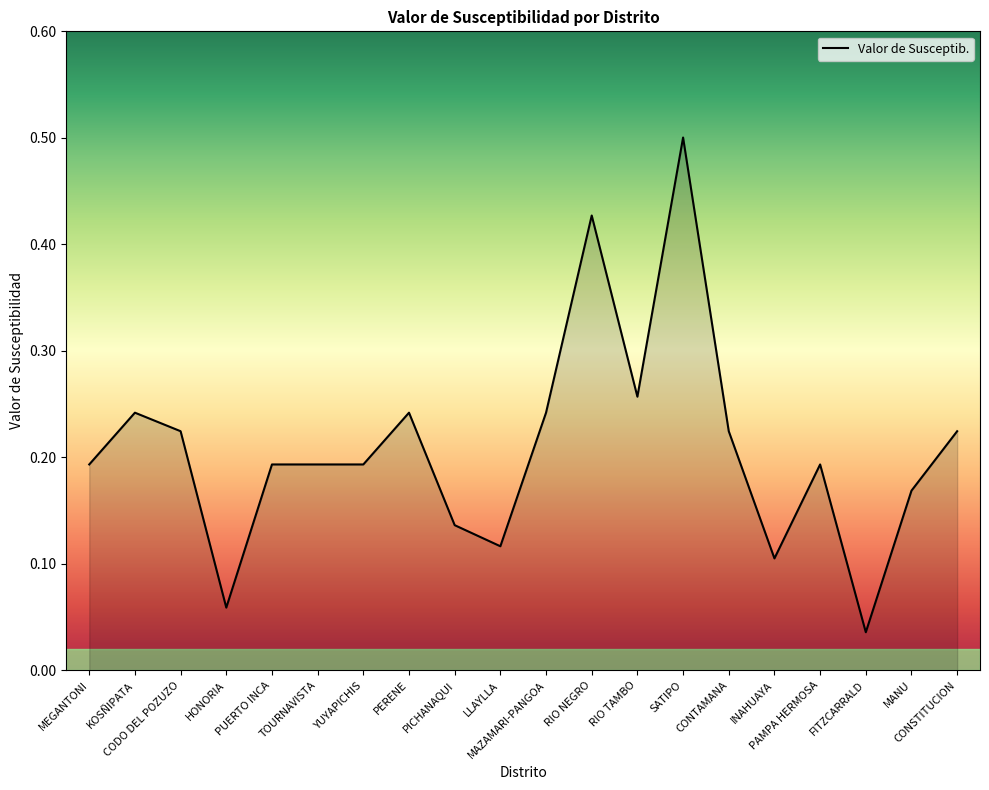

What is the difference between the maximum and minimum values?

0.5